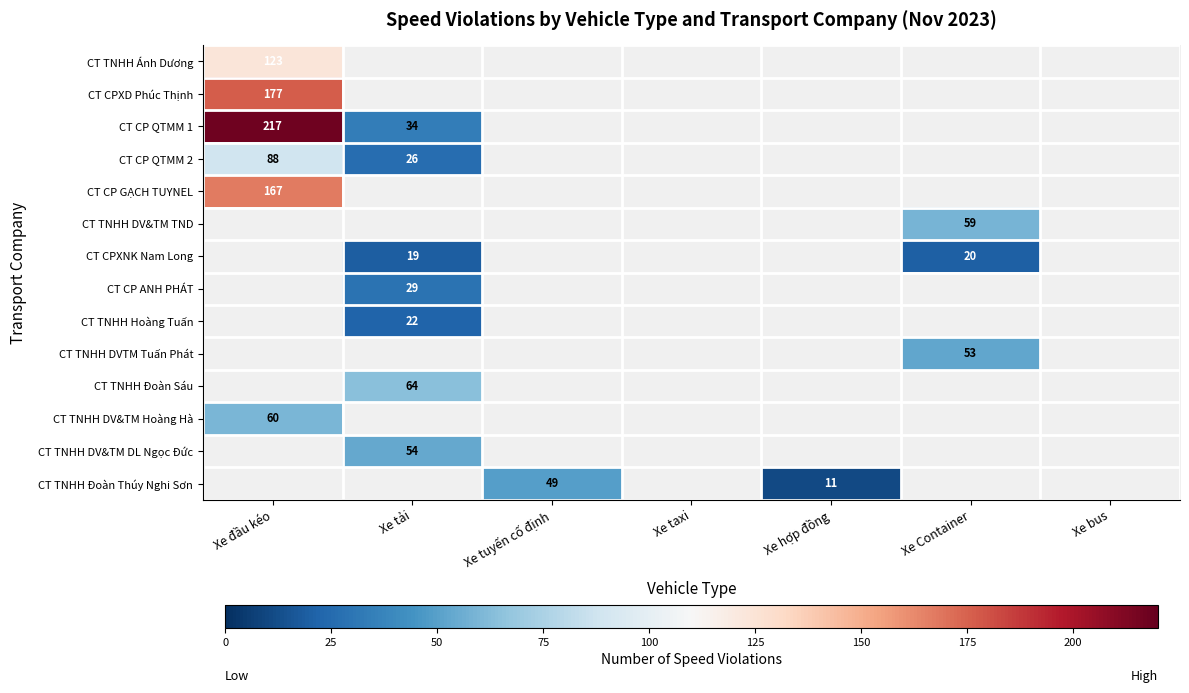

The CT CP ANH PHÁT series shows 41 at Xe tải. True or false?

False